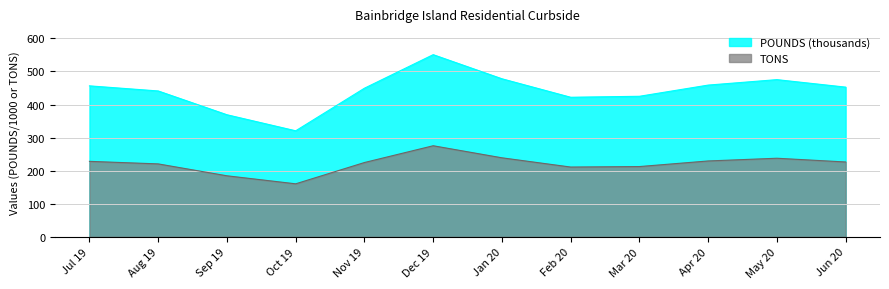

What is the value of the TONS point at the 8th from the left?

211.0